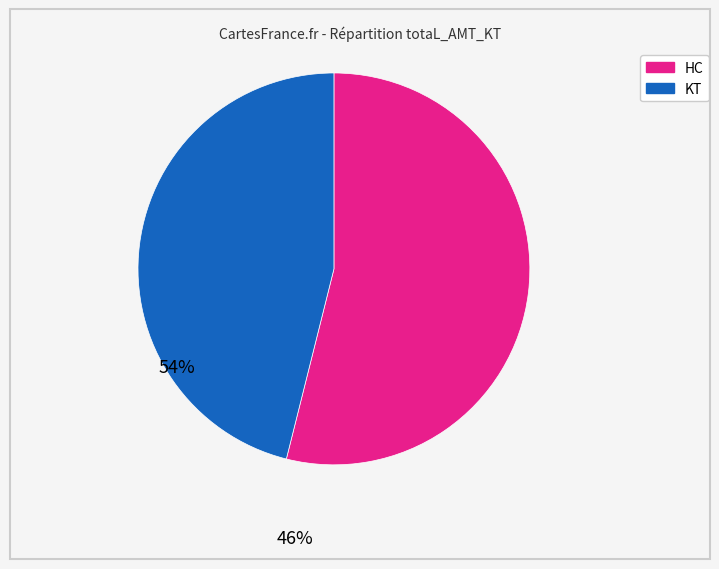

Is there any slice that represents more than half of the pie?

Yes